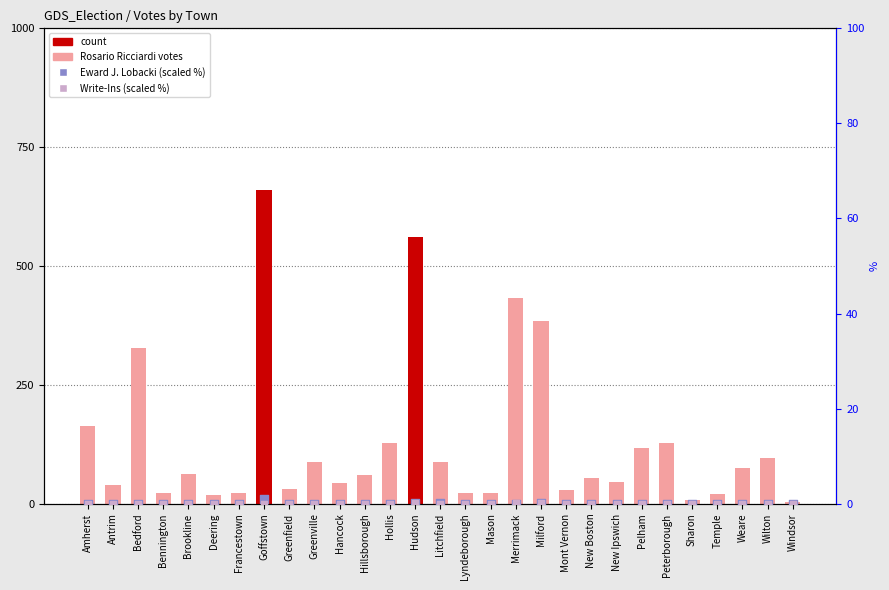

Which series has the largest Y range (max minus min)?

Rosario Ricciardi